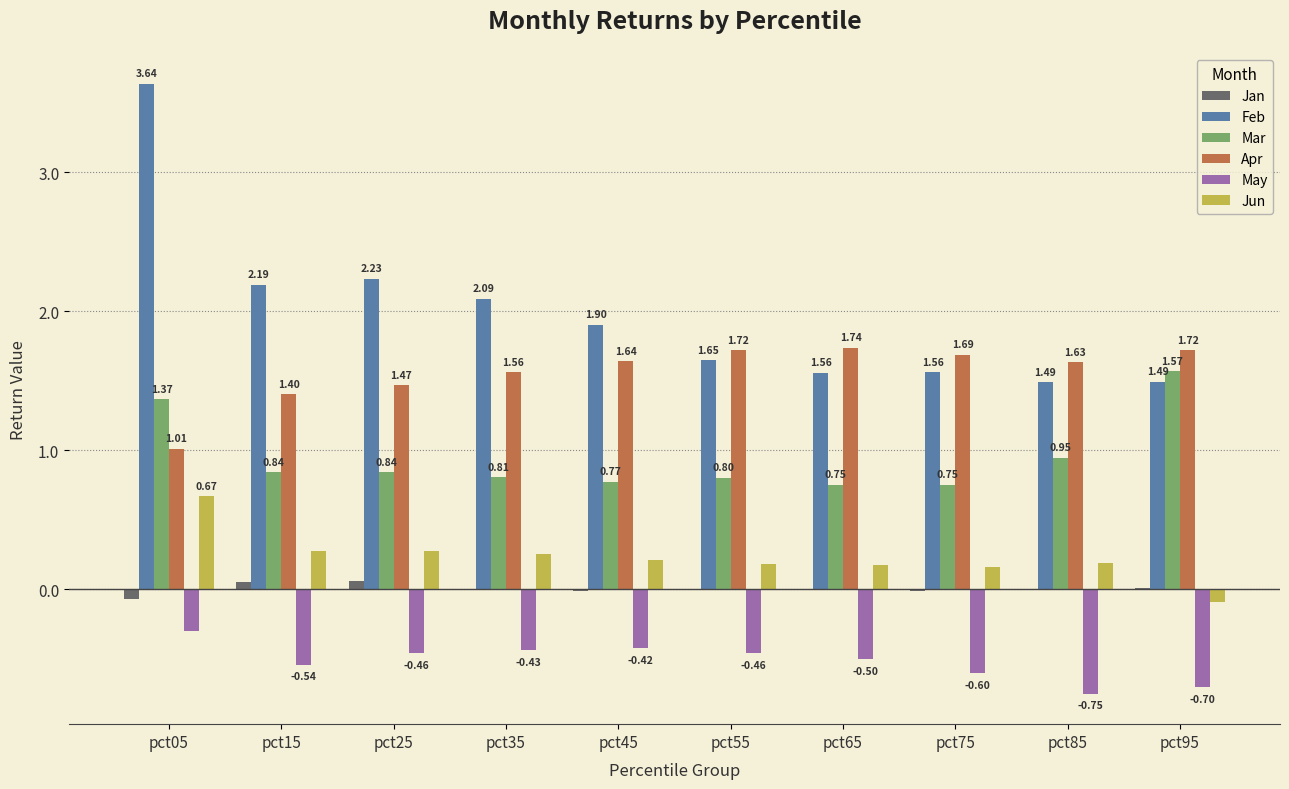

What is the sum of the Jun values at pct35 and pct65?

0.4